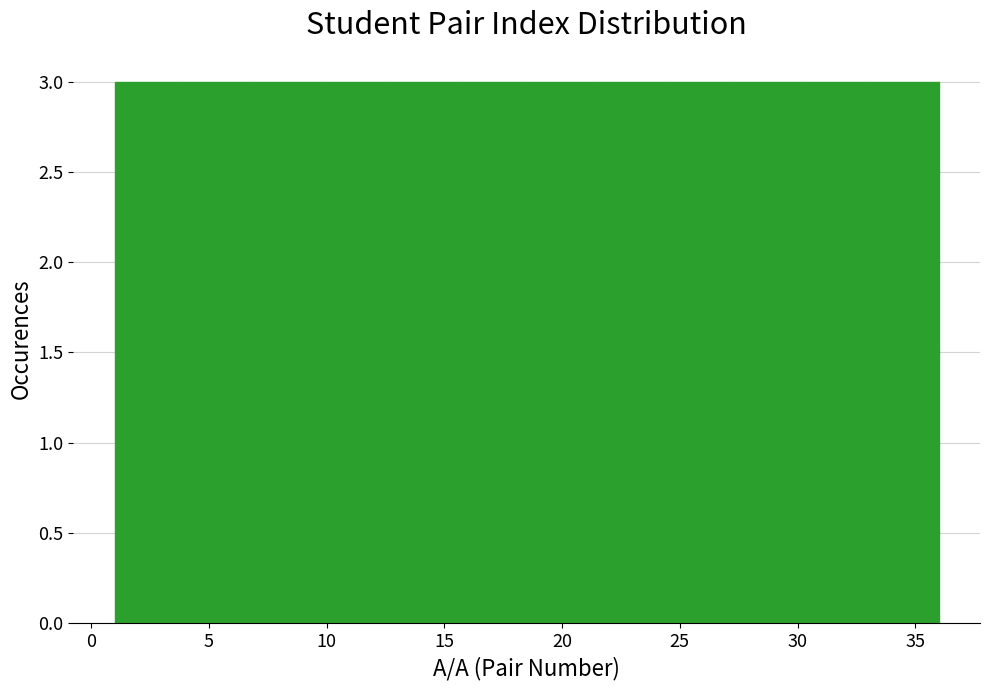

Reading left to right, list every bar in this chart as the range it spans on the x-axis followed by its height. Neither the bar edges nor the heights are printed on the chart, so give them approximately, as read against the axes.

1.0 to 4.0: 3
4.0 to 7.0: 3
7.0 to 10.0: 3
10.0 to 12.5: 3
12.5 to 15.5: 3
15.5 to 18.5: 3
18.5 to 21.5: 3
21.5 to 24.5: 3
24.5 to 27.5: 3
27.5 to 30.0: 3
30.0 to 33.0: 3
33.0 to 36.0: 3